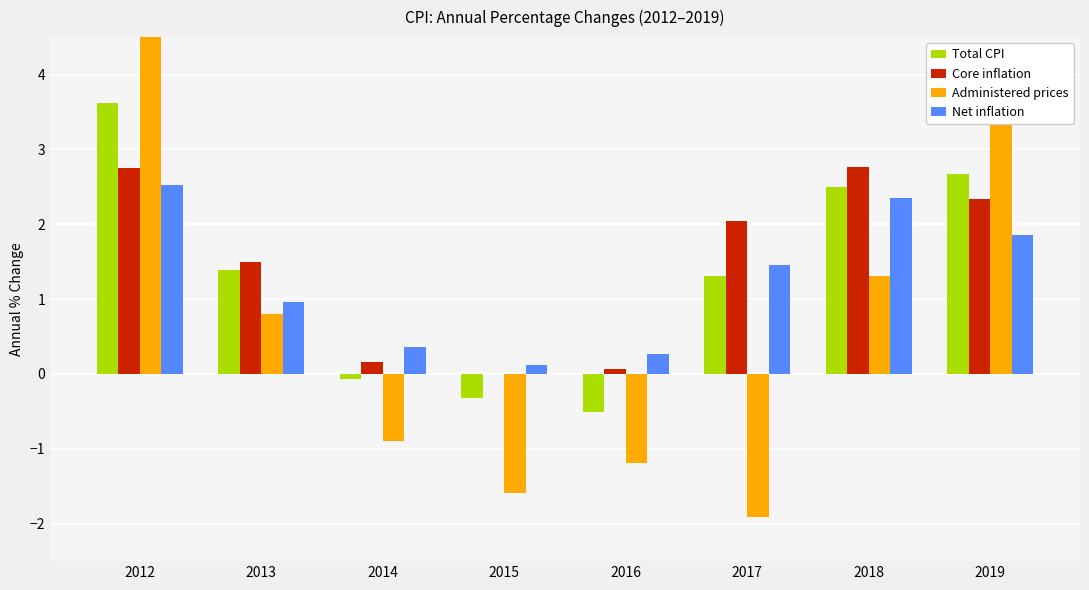

What is the difference between the maximum and minimum values in the Core inflation series?

2.8